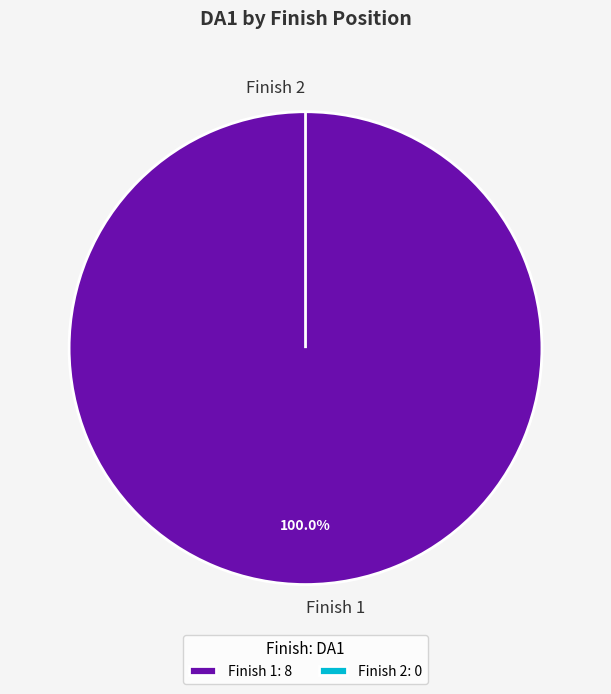

Is it true that 1 is 86% of the pie?

False